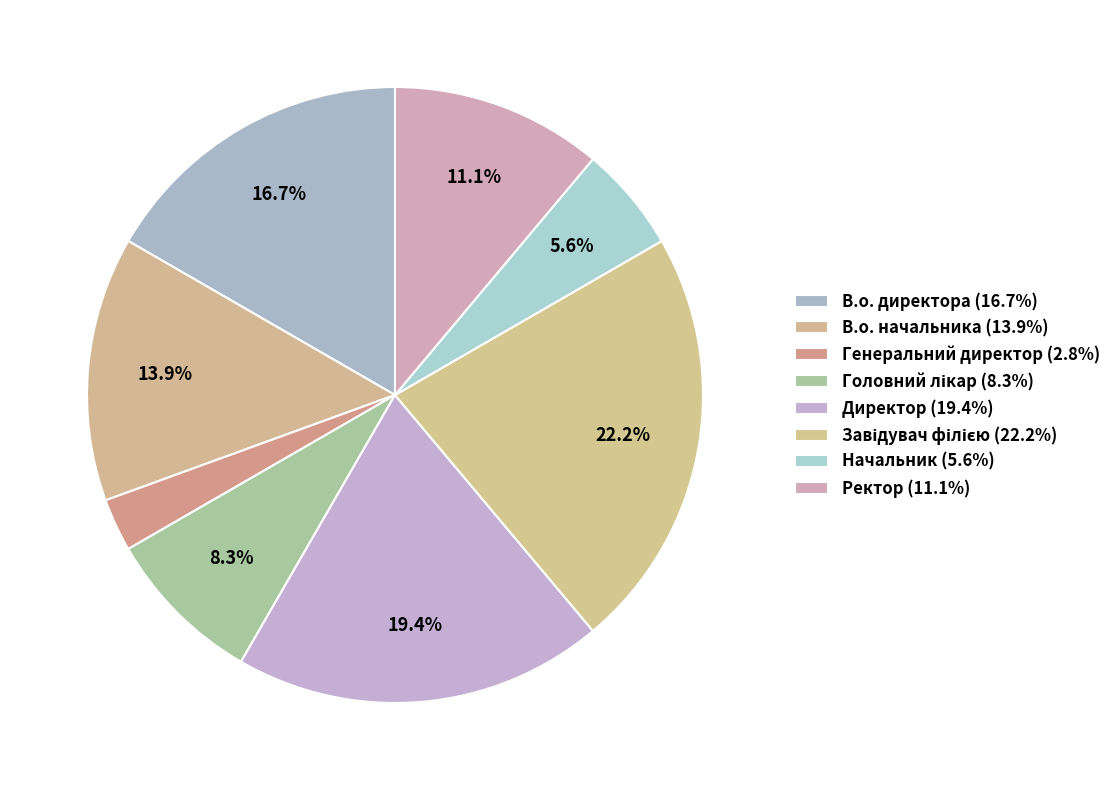

Is Завідувач філією the majority of the pie?

No